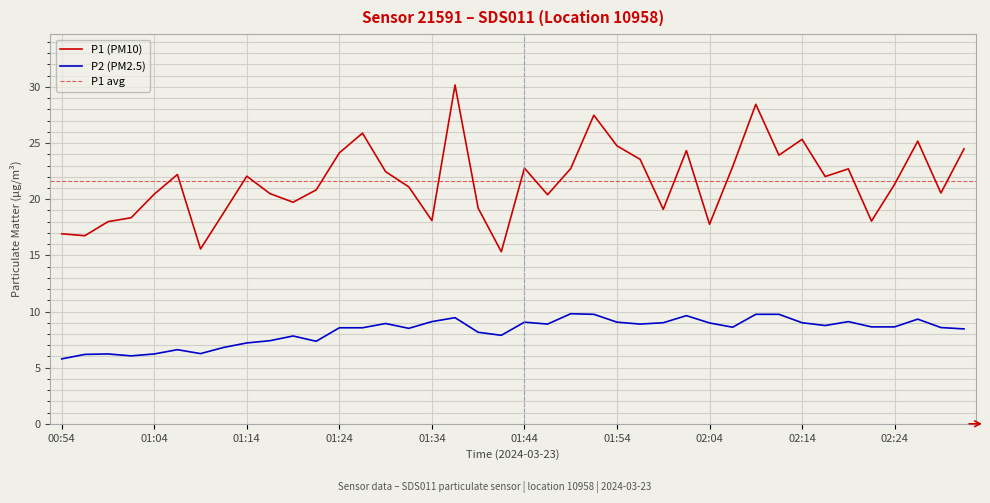

Rank the series at 01:34 from highest to lowest value.

P1 (PM10), P2 (PM2.5)